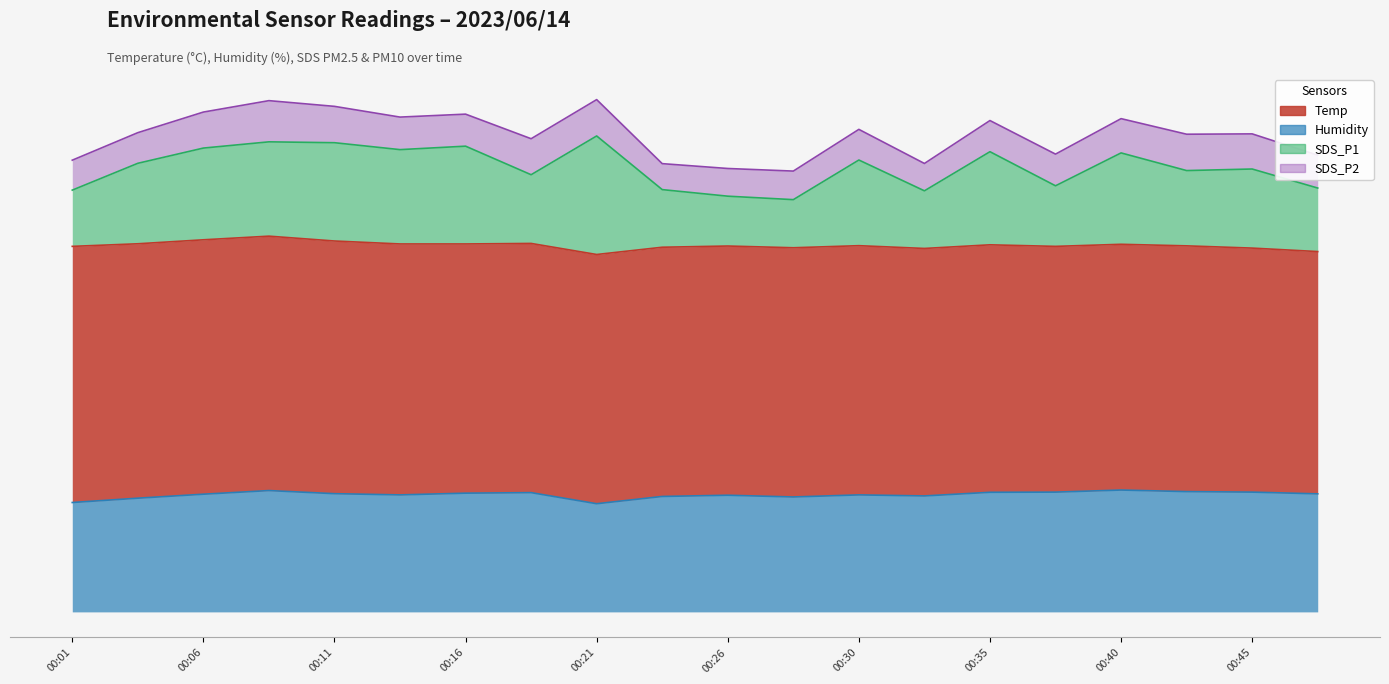

Where is the first local maximum for Humidity?

00:09